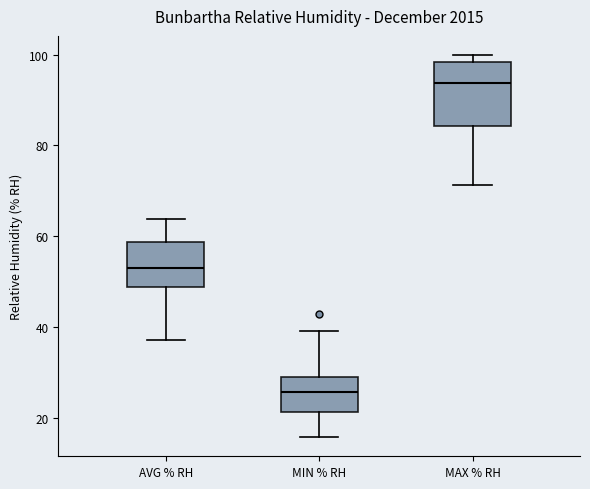

Where is the lower edge of the box for MIN % RH on the y-axis? The values are not printed on the chart, so give them approximately, as read against the axis.

22